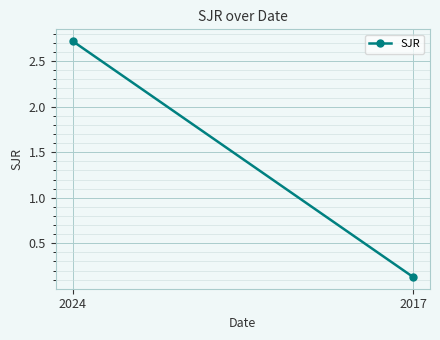

What is the value of the 2nd point from the left?

0.1